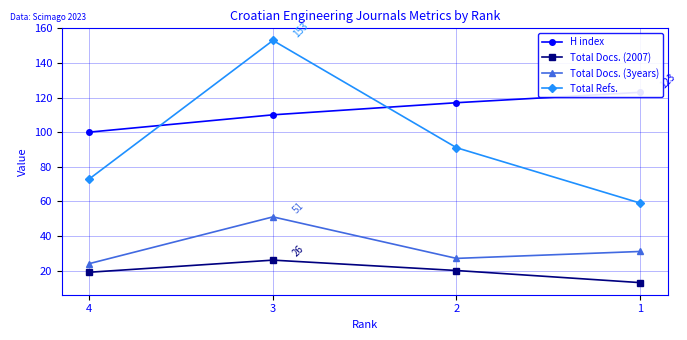

What is the difference between the highest and lowest values at 2?

97